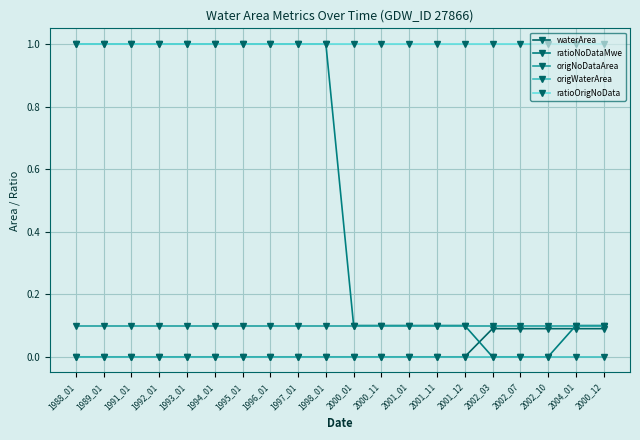

Is this an area chart (filled region under the line)?

No